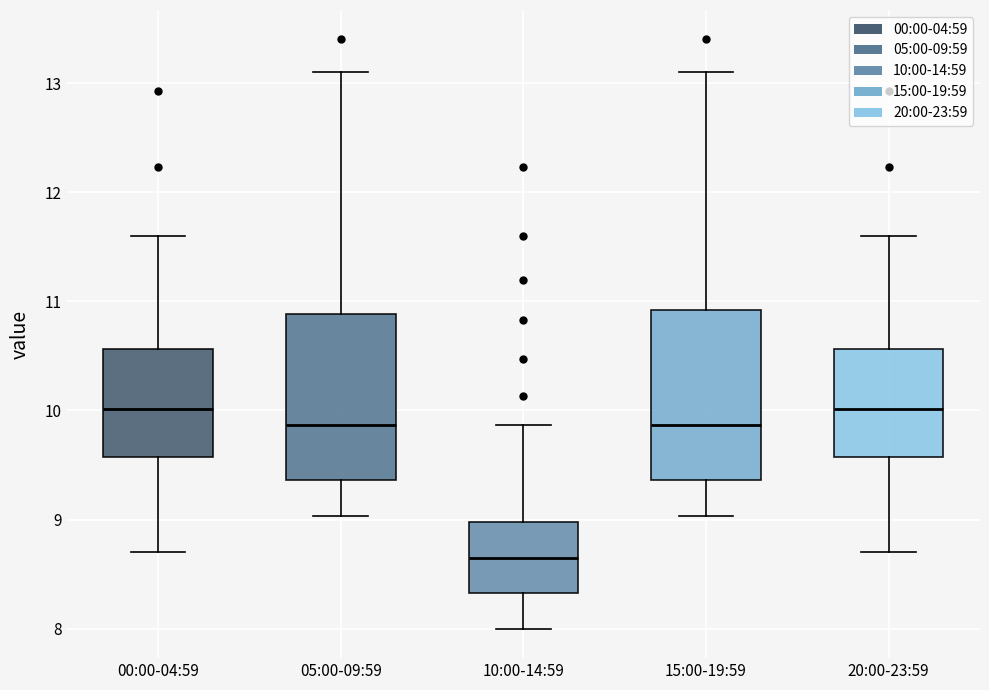

Reading left to right, transcribe this box plot: for each box, give where its median line is, the range the box spans, and where its two whiskers end, as read against the y-axis. The values are not printed on the chart, so give them approximately, as read against the axis.

00:00-04:59: median 10.0, box 9.6 to 10.6, whiskers 8.7 to 11.6
05:00-09:59: median 9.9, box 9.4 to 10.9, whiskers 9.0 to 13.1
10:00-14:59: median 8.7, box 8.3 to 9.0, whiskers 8.0 to 9.9
15:00-19:59: median 9.9, box 9.4 to 10.9, whiskers 9.0 to 13.1
20:00-23:59: median 10.0, box 9.6 to 10.6, whiskers 8.7 to 11.6